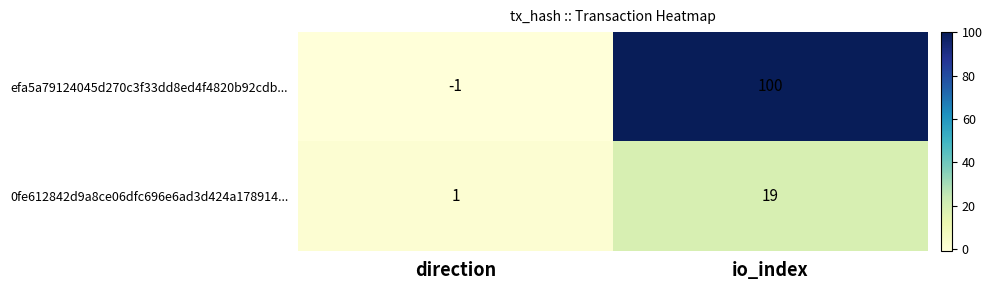

Which series has the largest total across all categories?

efa5a79124045d270c3f33dd8ed4f4820b92cdb...